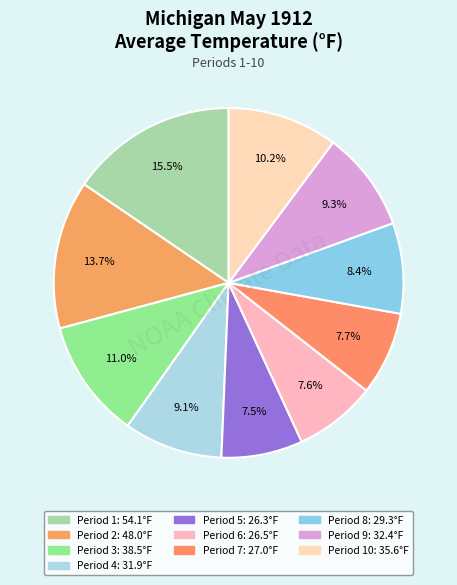

Does any single category account for the majority?

No